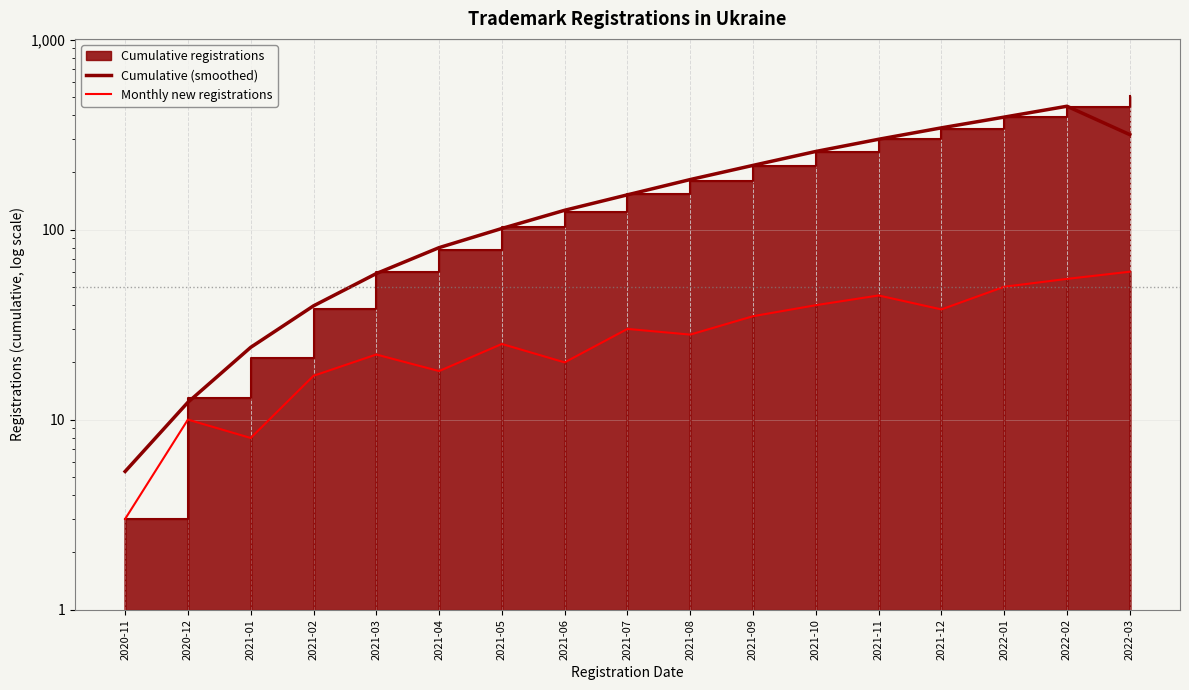

What is the spread (max minus min) of values at 2021-12?

305.0